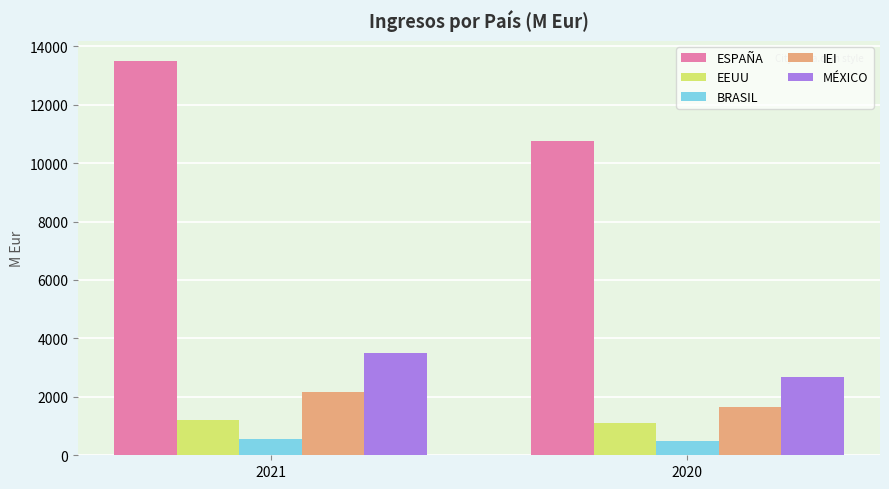

What is the value of the ESPAÑA bar at the 2nd from the left?

10765.4